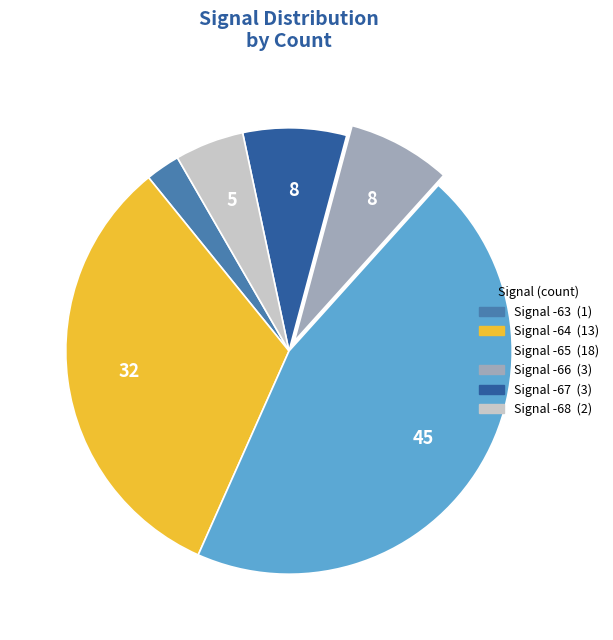

Is there a majority slice in this chart?

No